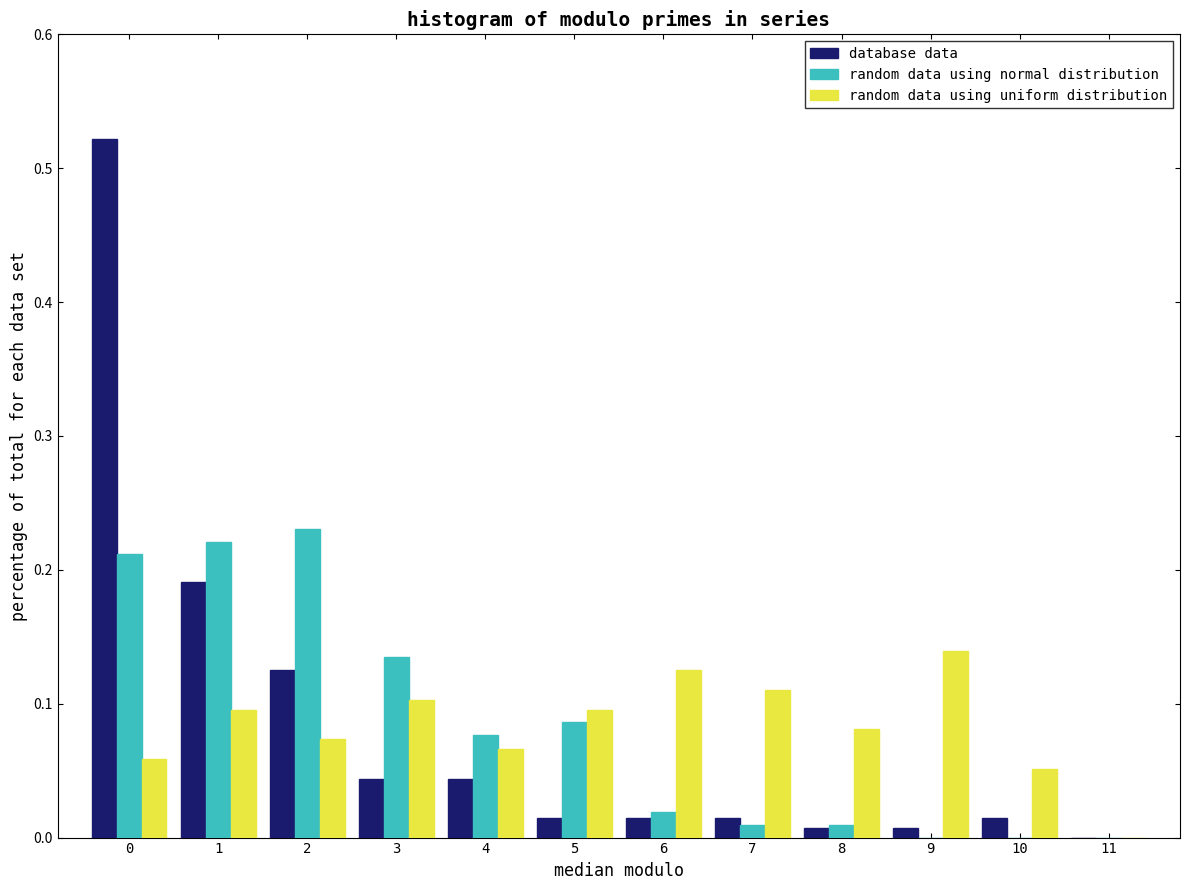

In the database data series, which range on the x-axis has the tallest bar?

-0.5 to 0.5